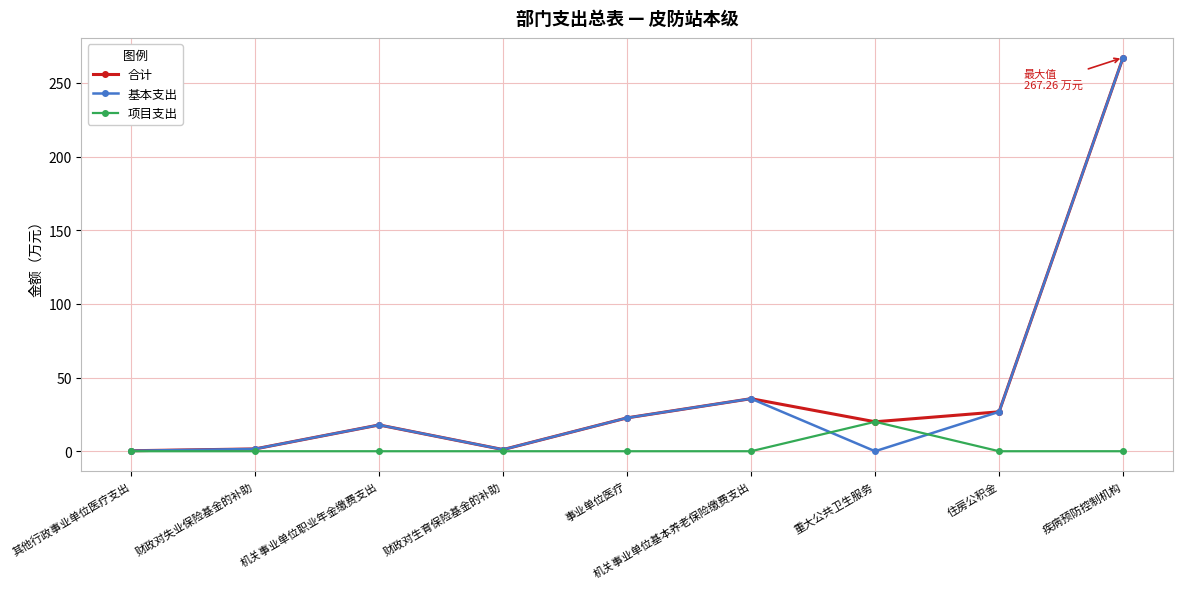

What is the greatest value displayed?

267.3